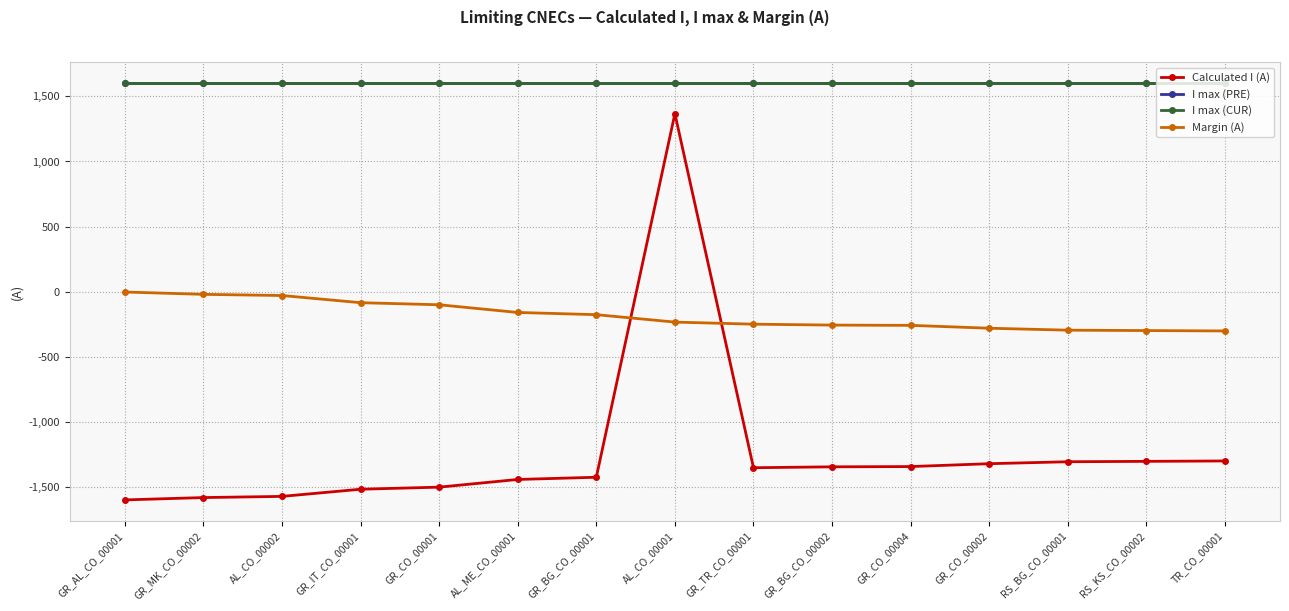

Is this an area chart (filled region under the line)?

No